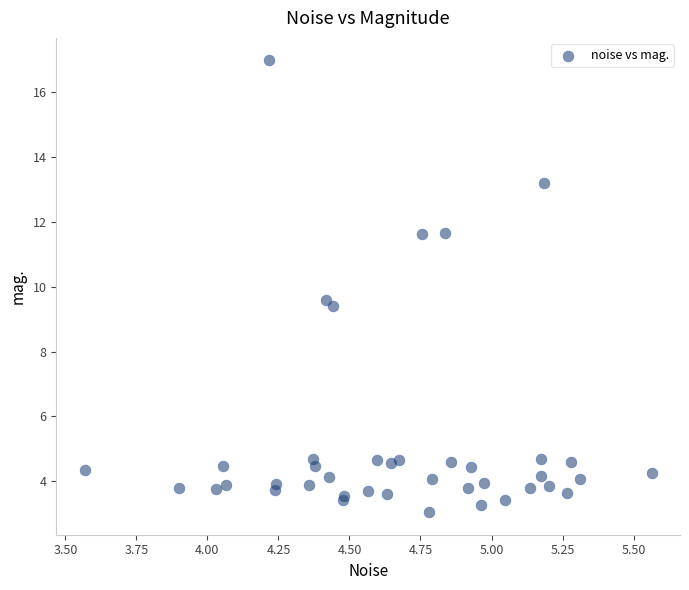

What Y value in the scatter plot is closest to 10?

9.6